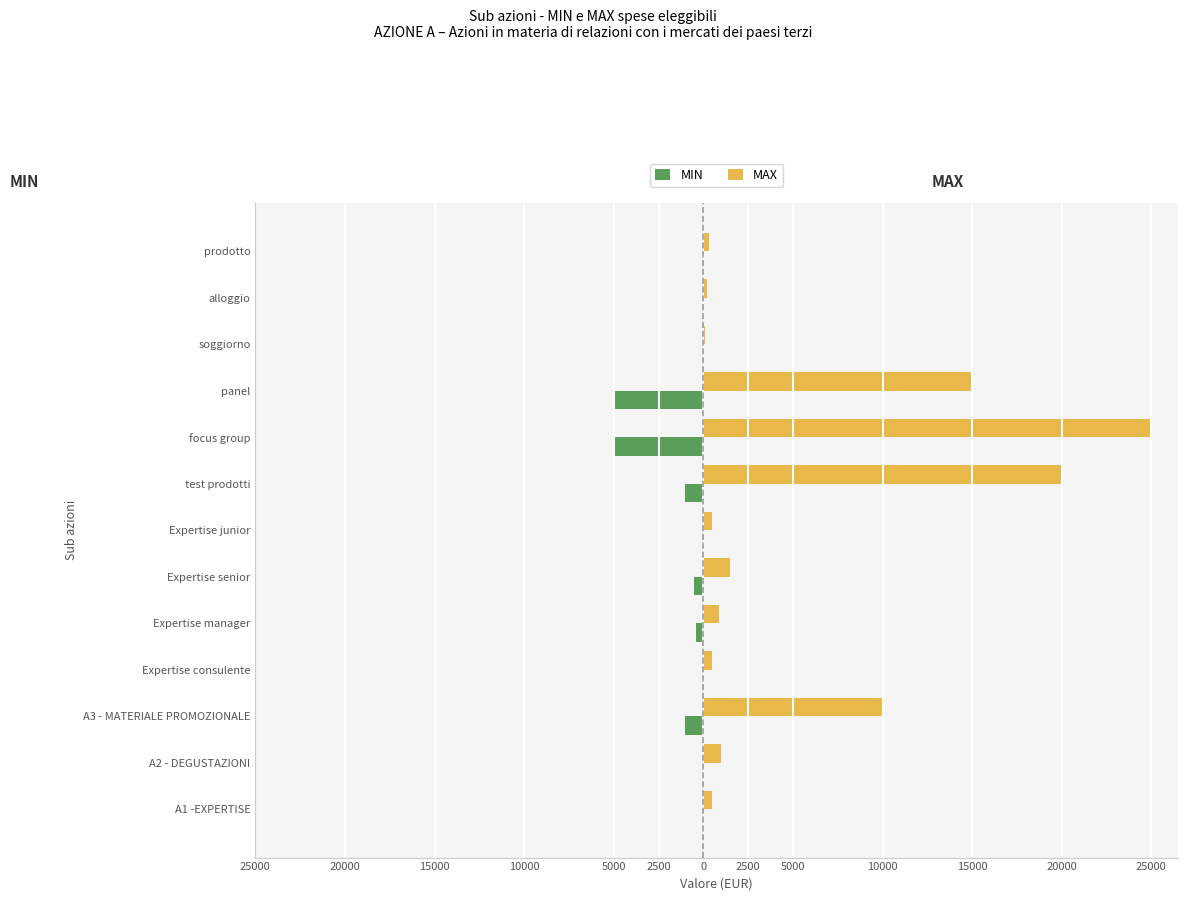

What are all the series names shown in the legend?

MIN, MAX